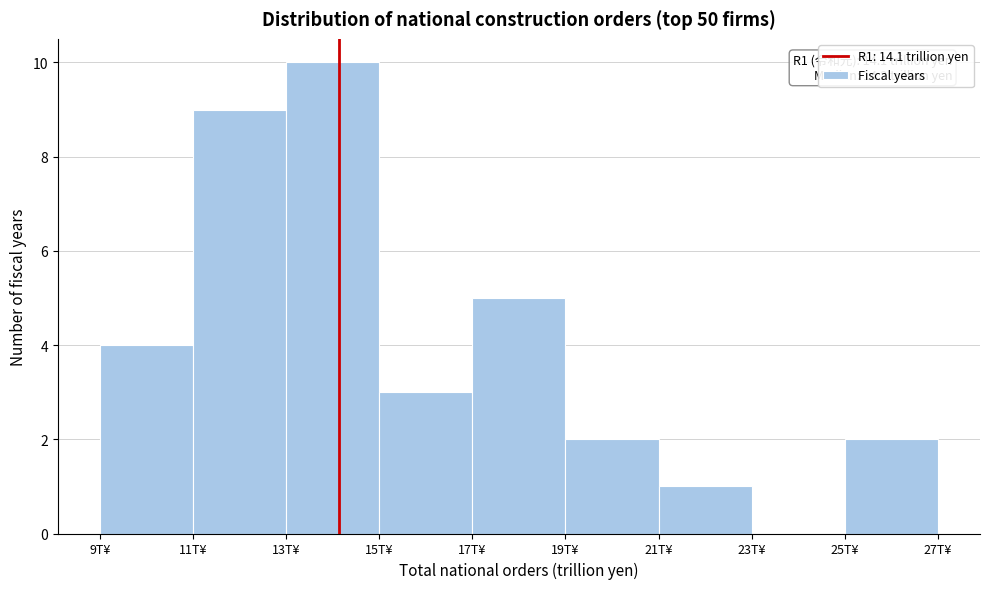

Which range on the x-axis has the tallest bar?

13 to 15